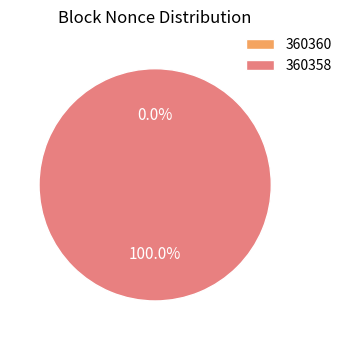

Is it true that 360358 is 93% of the pie?

False